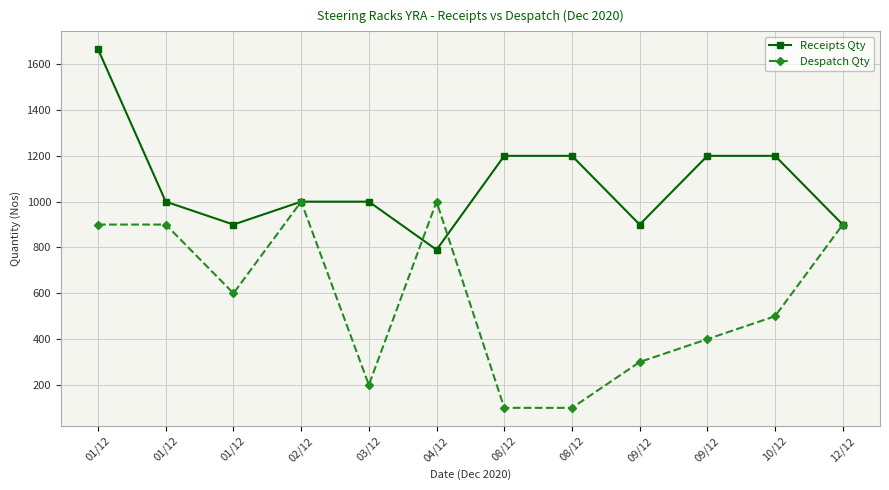

True or false: Despatch Qty and Receipts Qty cross at least once.

True